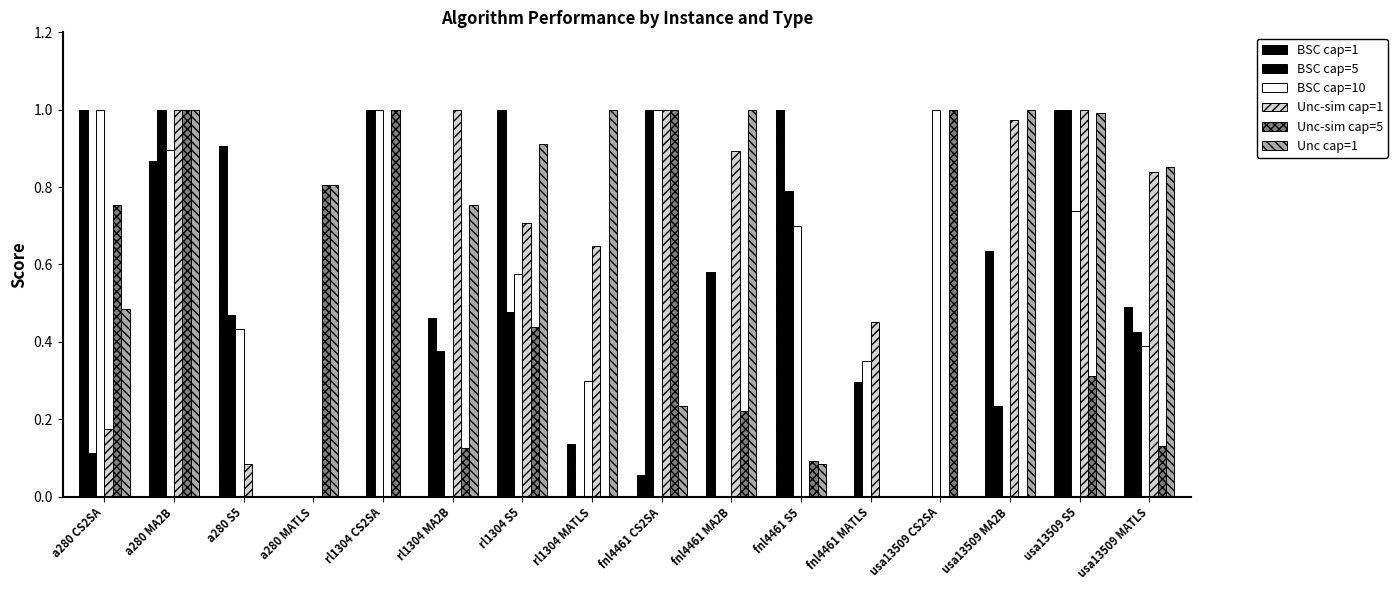

What value does the BSC cap=5 series have at usa13509 MATLS?

0.4